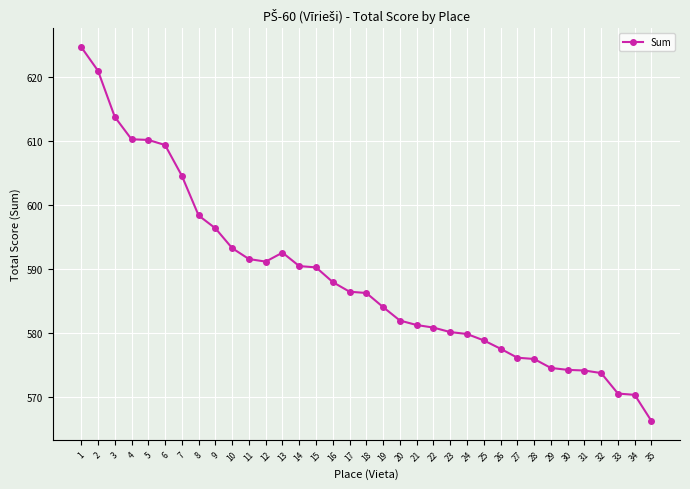

True or false: the data has more than 0 interior local peaks.

True